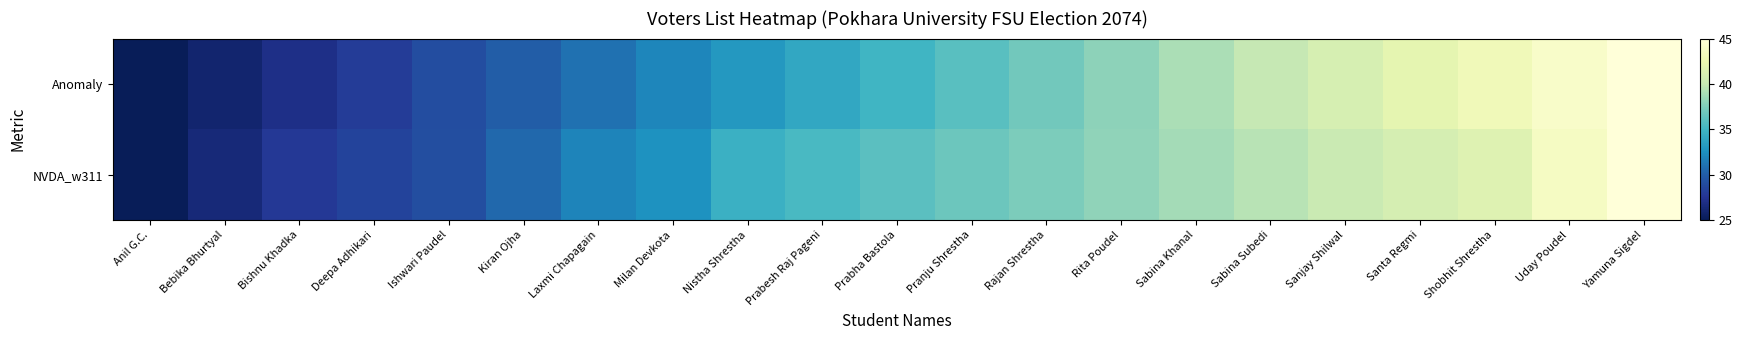

Reading left to right, list all the values displayed in this chart.

Anomaly: Anil G.C.=0.0	Bebika Bhurtyal=0.0	Bishnu Khadka=0.1	Deepa Adhikari=0.1	Ishwari Paudel=0.2	Kiran Ojha=0.2	Laxmi Chapagain=0.3	Milan Devkota=0.3	Nistha Shrestha=0.4	Prabesh Raj Pageni=0.4	Prabha Bastola=0.5	Pranju Shrestha=0.5	Rajan Shrestha=0.6	Rita Poudel=0.6	Sabina Khanal=0.7	Sabina Subedi=0.7	Sanjay Shilwal=0.8	Santa Regmi=0.8	Shobhit Shrestha=0.9	Uday Poudel=0.9	Yamuna Sigdel=1.0
NVDA_w311: Anil G.C.=0.0	Bebika Bhurtyal=0.1	Bishnu Khadka=0.1	Deepa Adhikari=0.2	Ishwari Paudel=0.2	Kiran Ojha=0.3	Laxmi Chapagain=0.3	Milan Devkota=0.4	Nistha Shrestha=0.5	Prabesh Raj Pageni=0.5	Prabha Bastola=0.6	Pranju Shrestha=0.6	Rajan Shrestha=0.6	Rita Poudel=0.7	Sabina Khanal=0.7	Sabina Subedi=0.7	Sanjay Shilwal=0.8	Santa Regmi=0.8	Shobhit Shrestha=0.8	Uday Poudel=0.9	Yamuna Sigdel=1.0